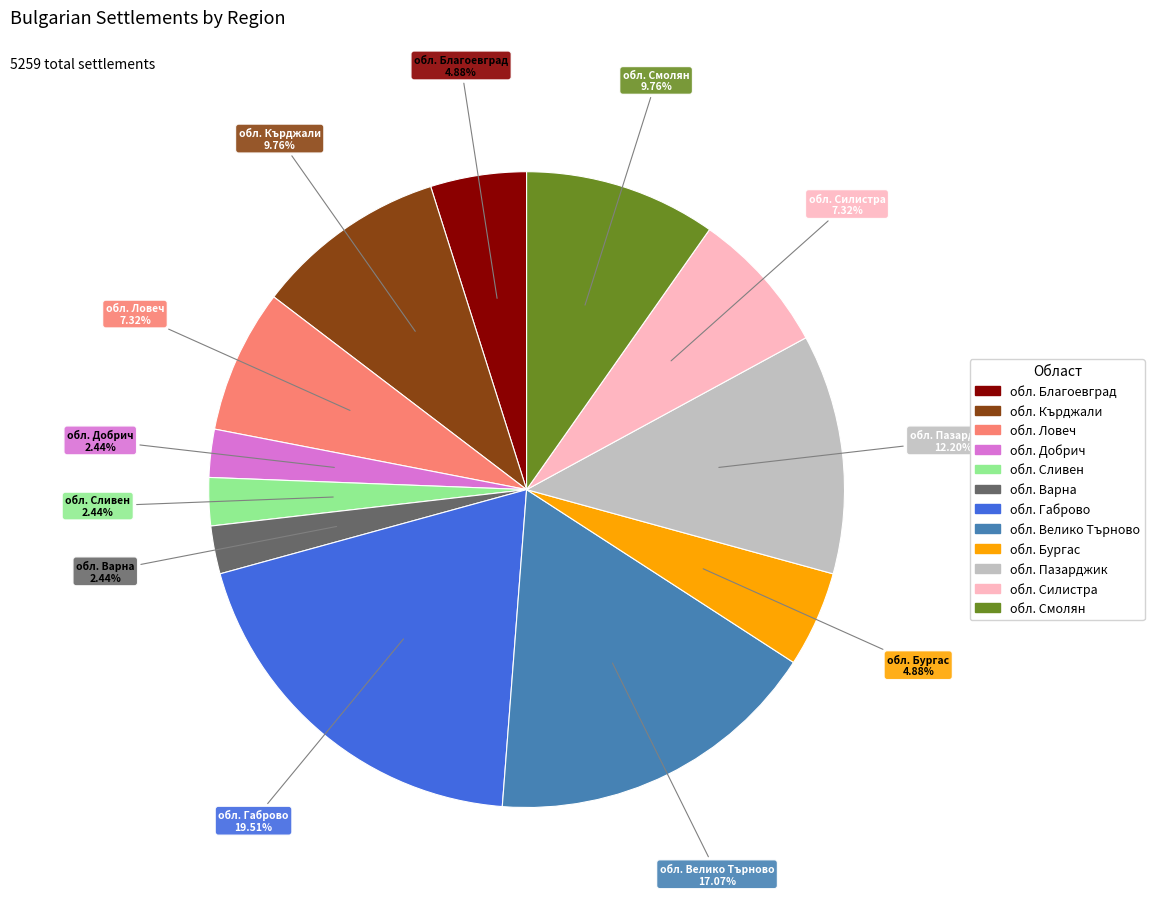

Approximately how many times larger is the value at обл. Сливен compared to обл. Бургас?

0.5